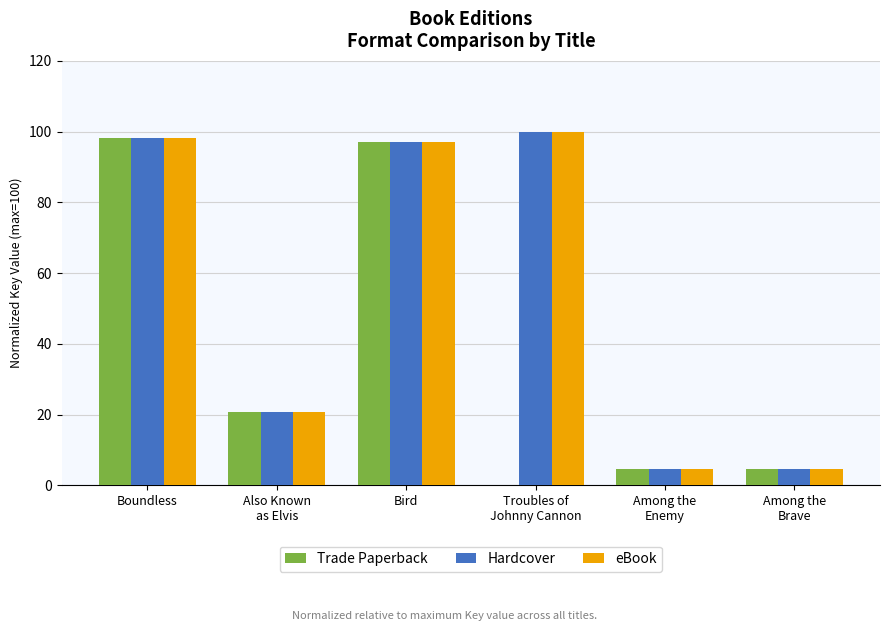

What is the sum of all Trade Paperback values?

225.7